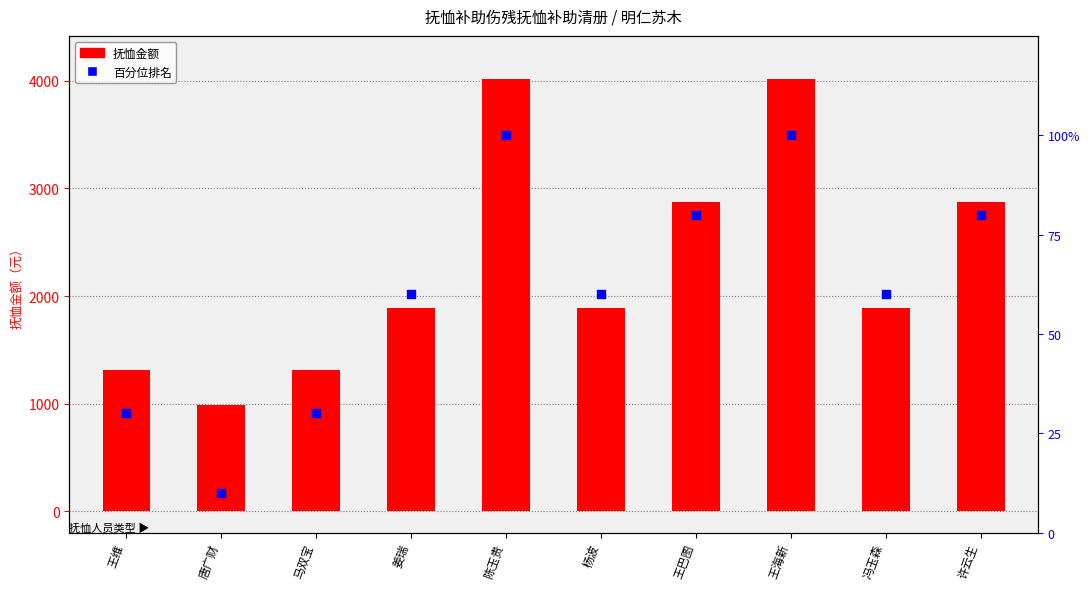

Which series has the widest spread of Y values?

抚恤金额